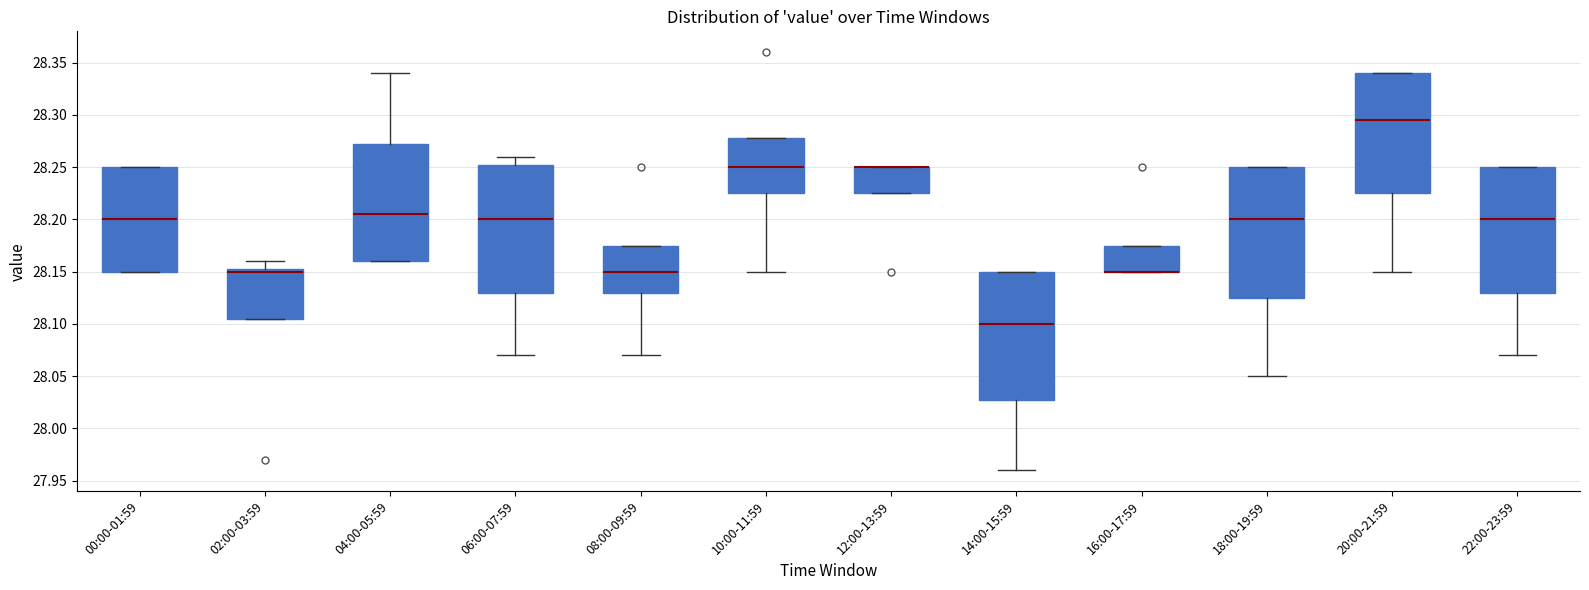

Where does the lower whisker of the box for 18:00-19:59 end on the y-axis? The values are not printed on the chart, so give them approximately, as read against the axis.

28.050